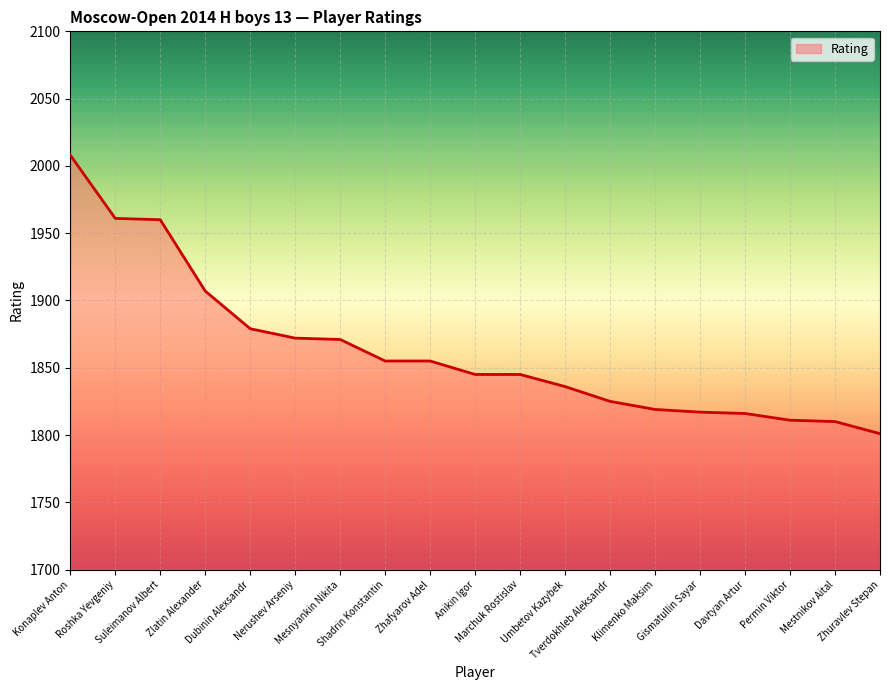

Which category has the highest value across all series?

Konaplev Anton